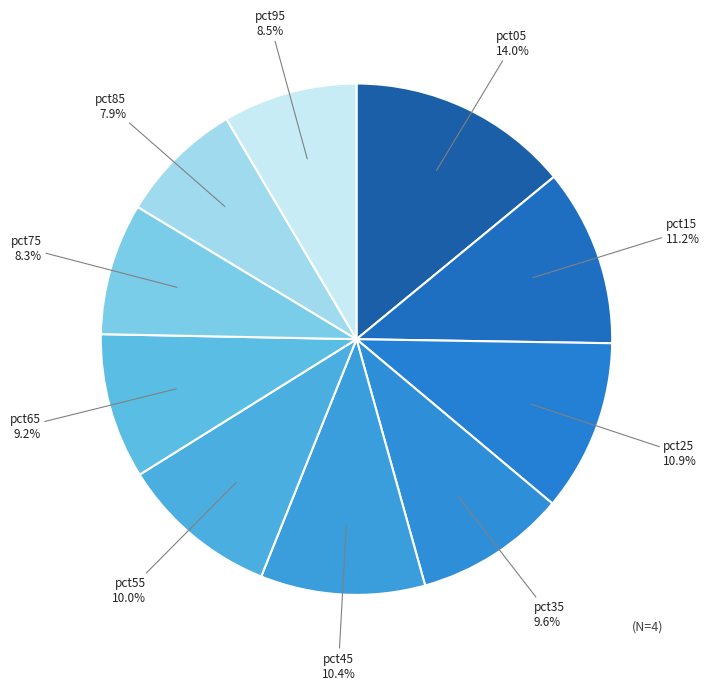

What is the largest slice in the pie chart?

pct05